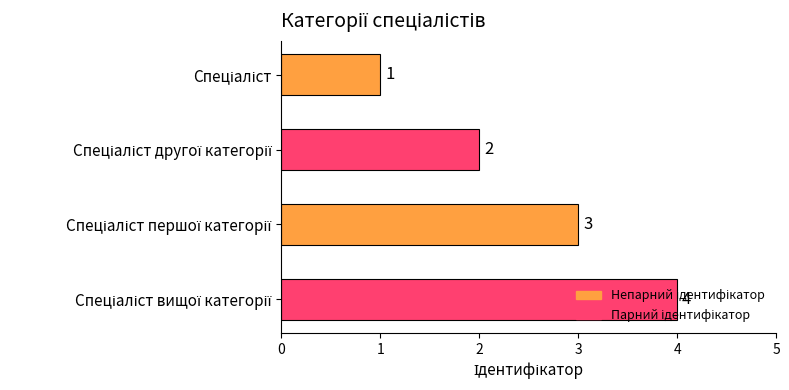

What is the difference between the maximum and minimum values?

3